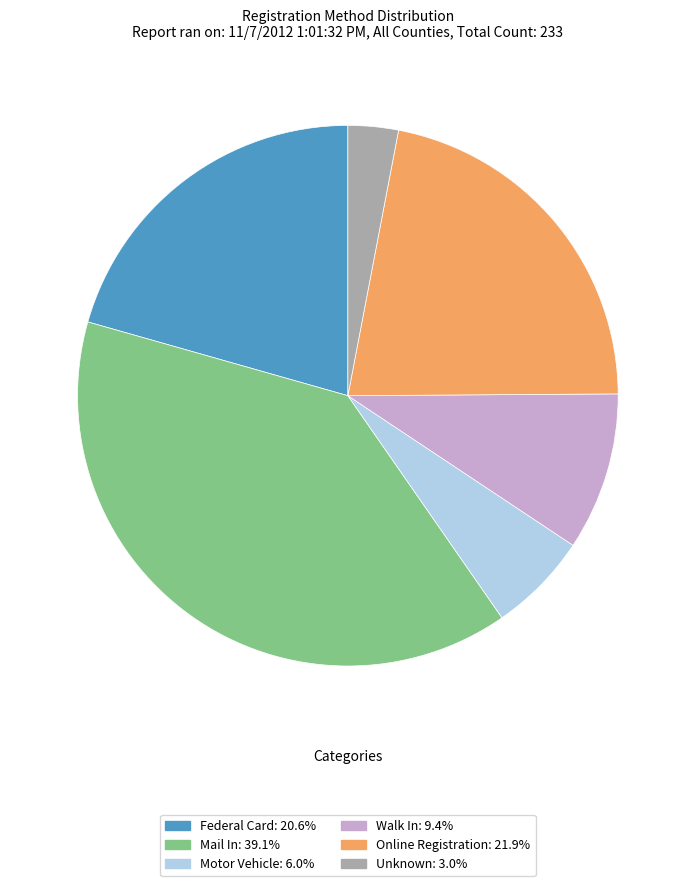

What is the ratio of the value at Online Registration to the value at Unknown?

7.3